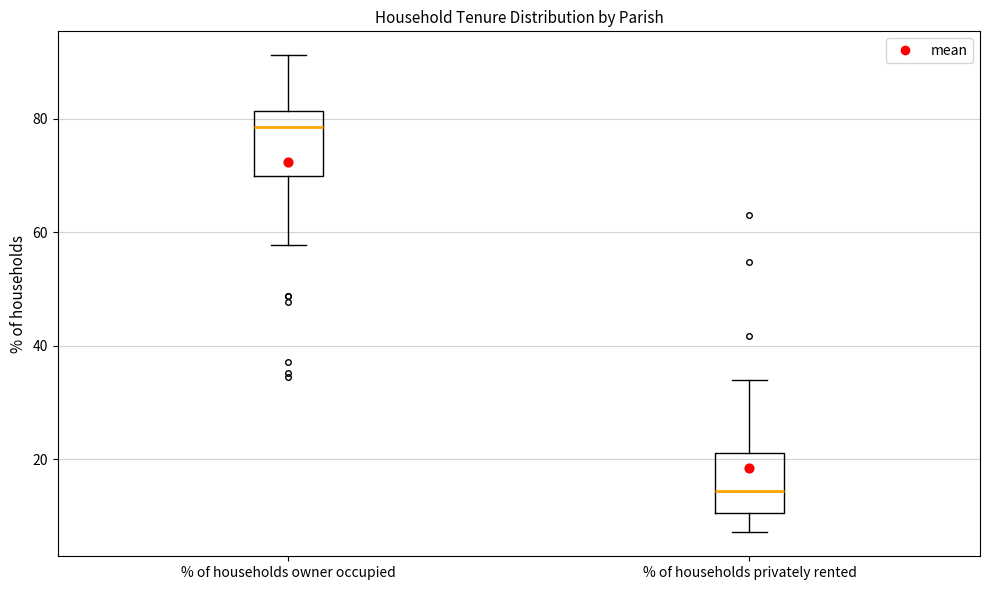

Where is the lower edge of the box for % of households privately rented on the y-axis? The values are not printed on the chart, so give them approximately, as read against the axis.

10